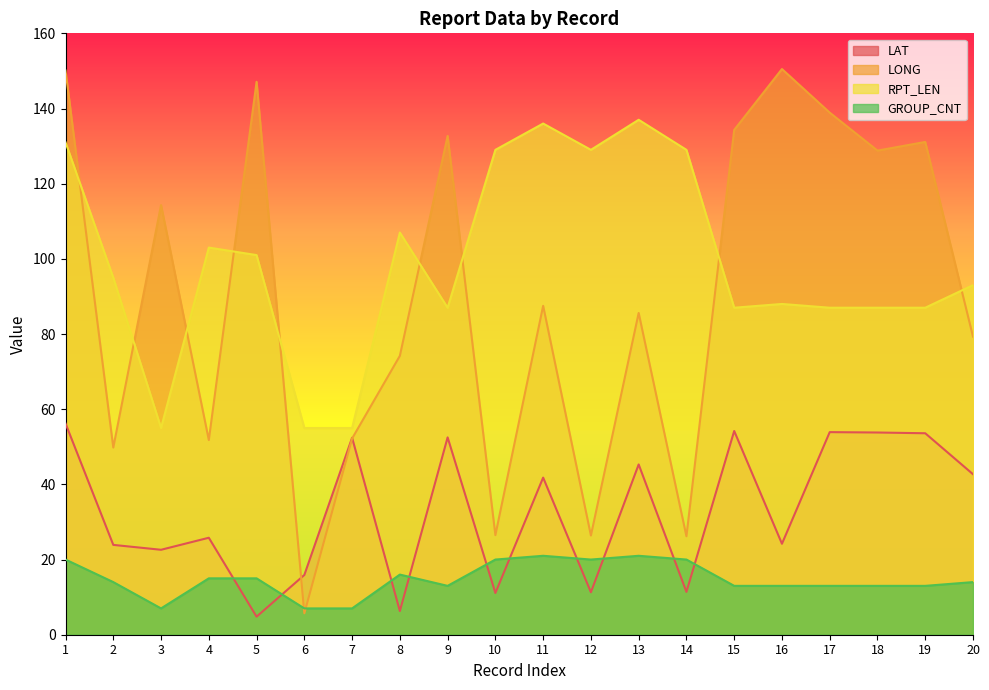

Where is GROUP_CNT nearest to the value 14?

2